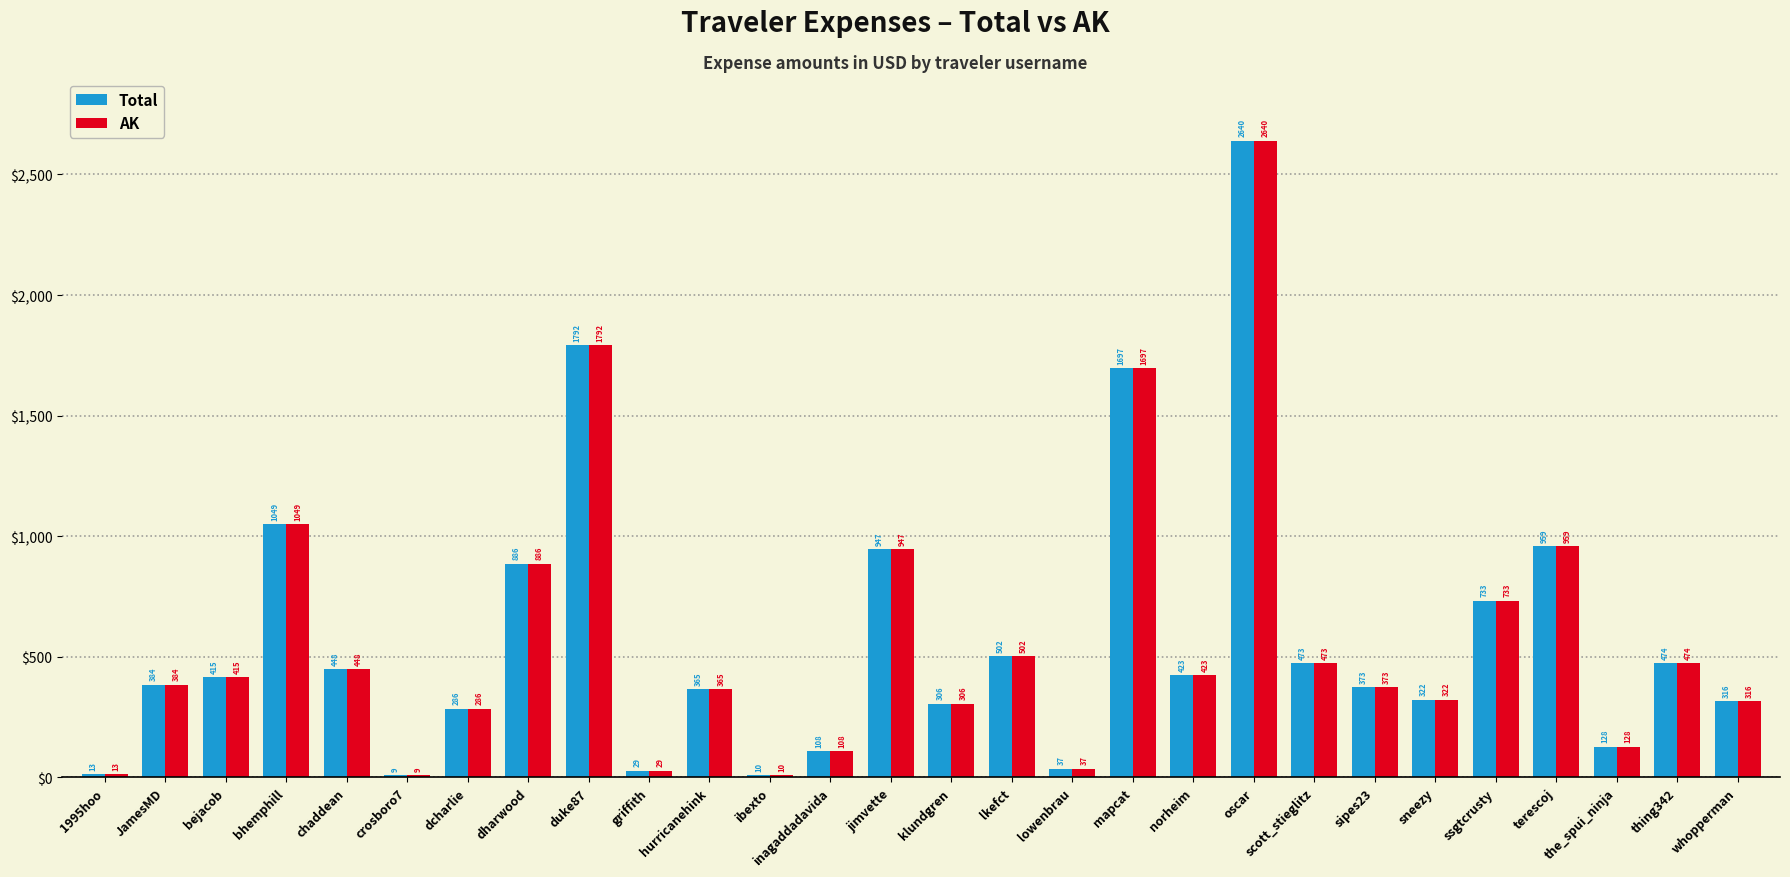

At which category is the sum across all series the highest?

oscar